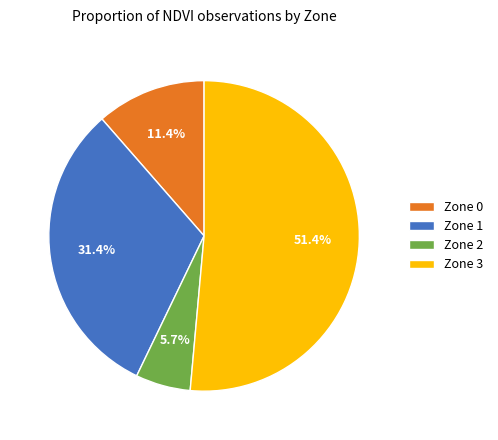

What percentage is the Zone 2 slice, to the nearest percent?

6%